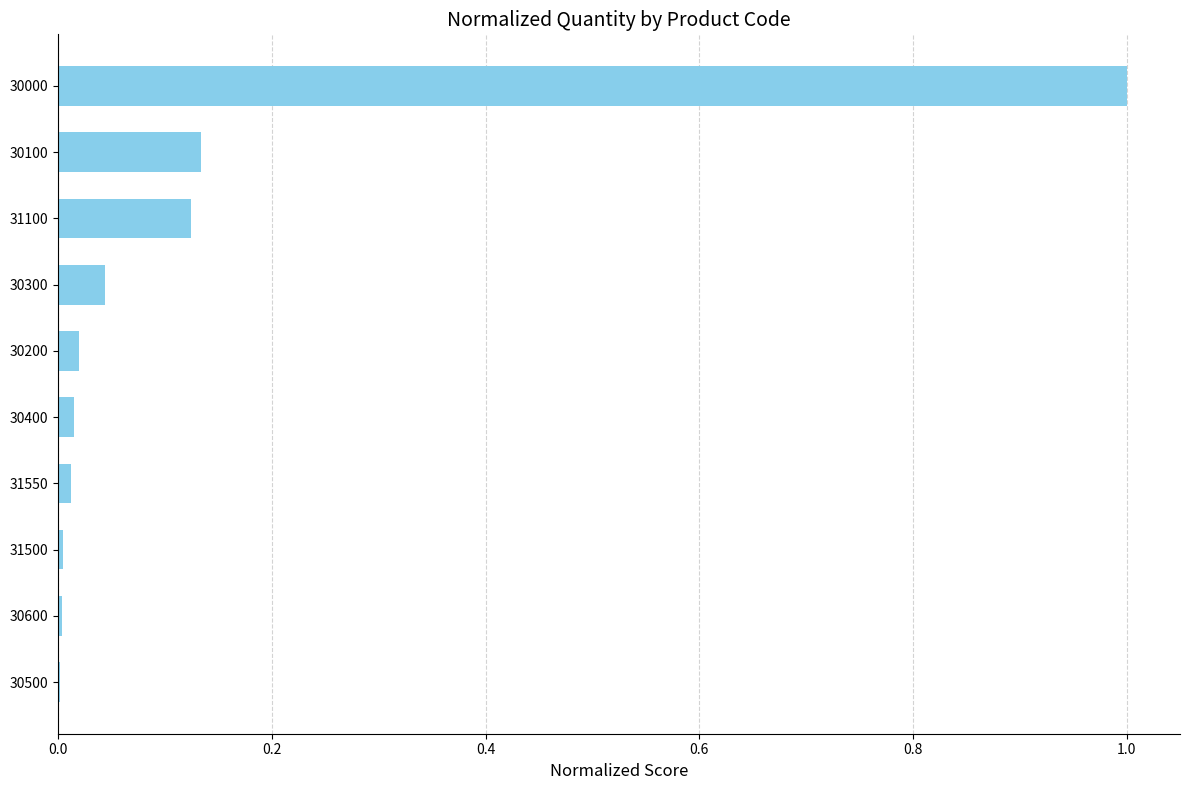

Between 30100 and 30300, which is larger?

30100